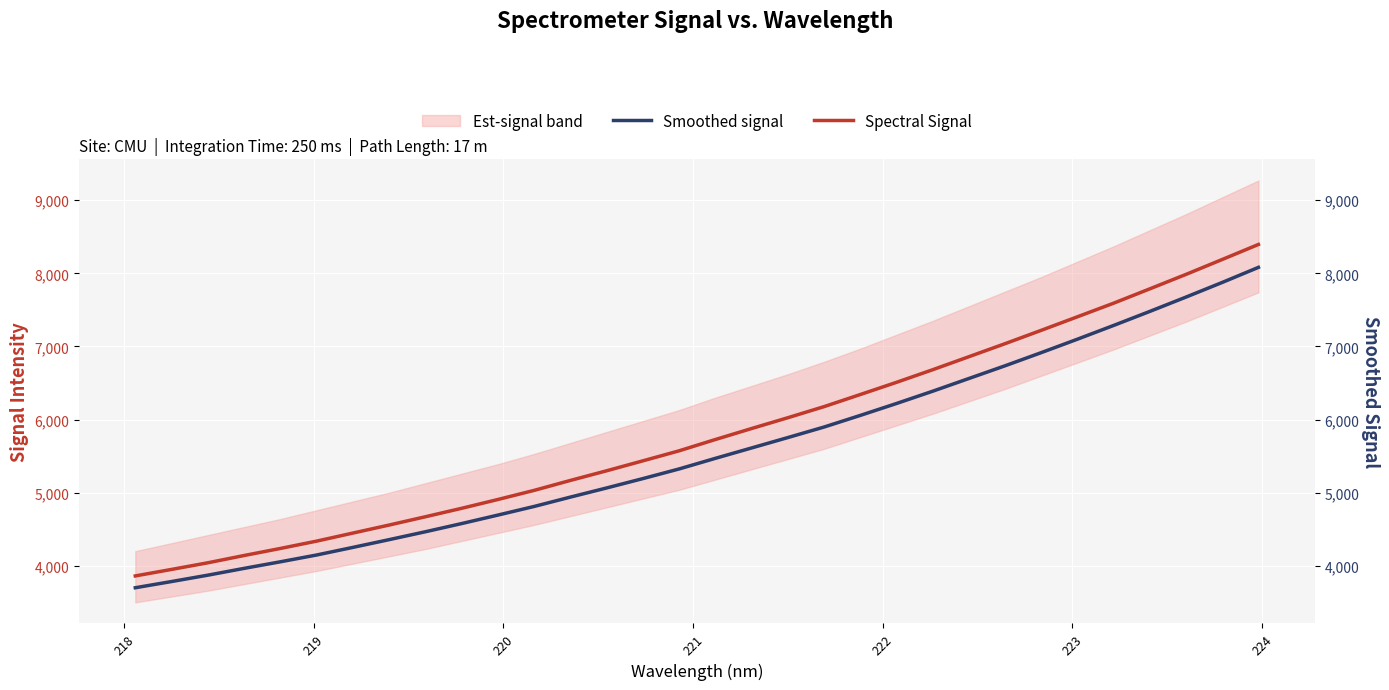

What is the maximum value for Smoothed signal?

8082.0